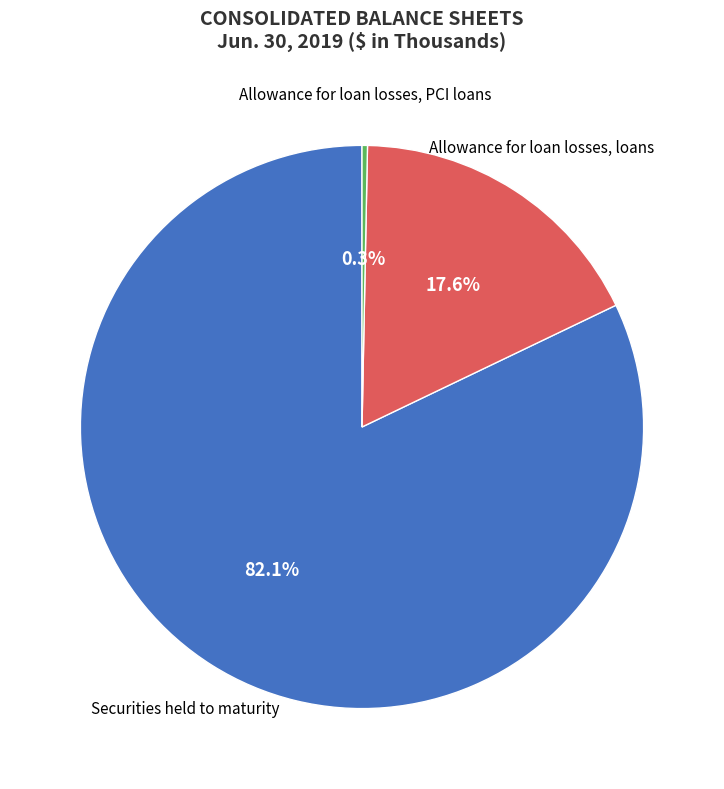

What is the majority slice?

Securities held to maturity